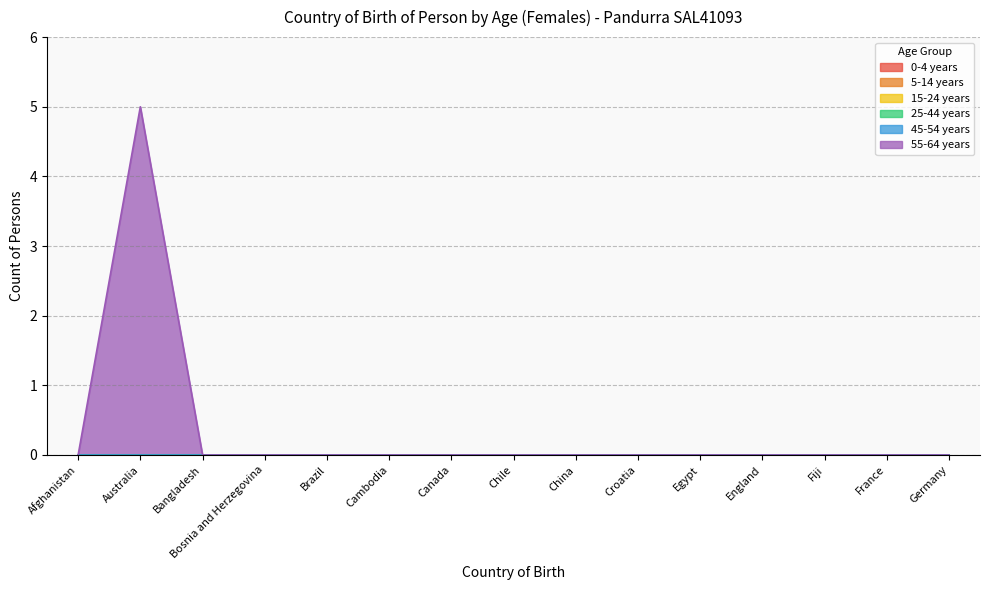

At which category is the sum across all series the highest?

Australia